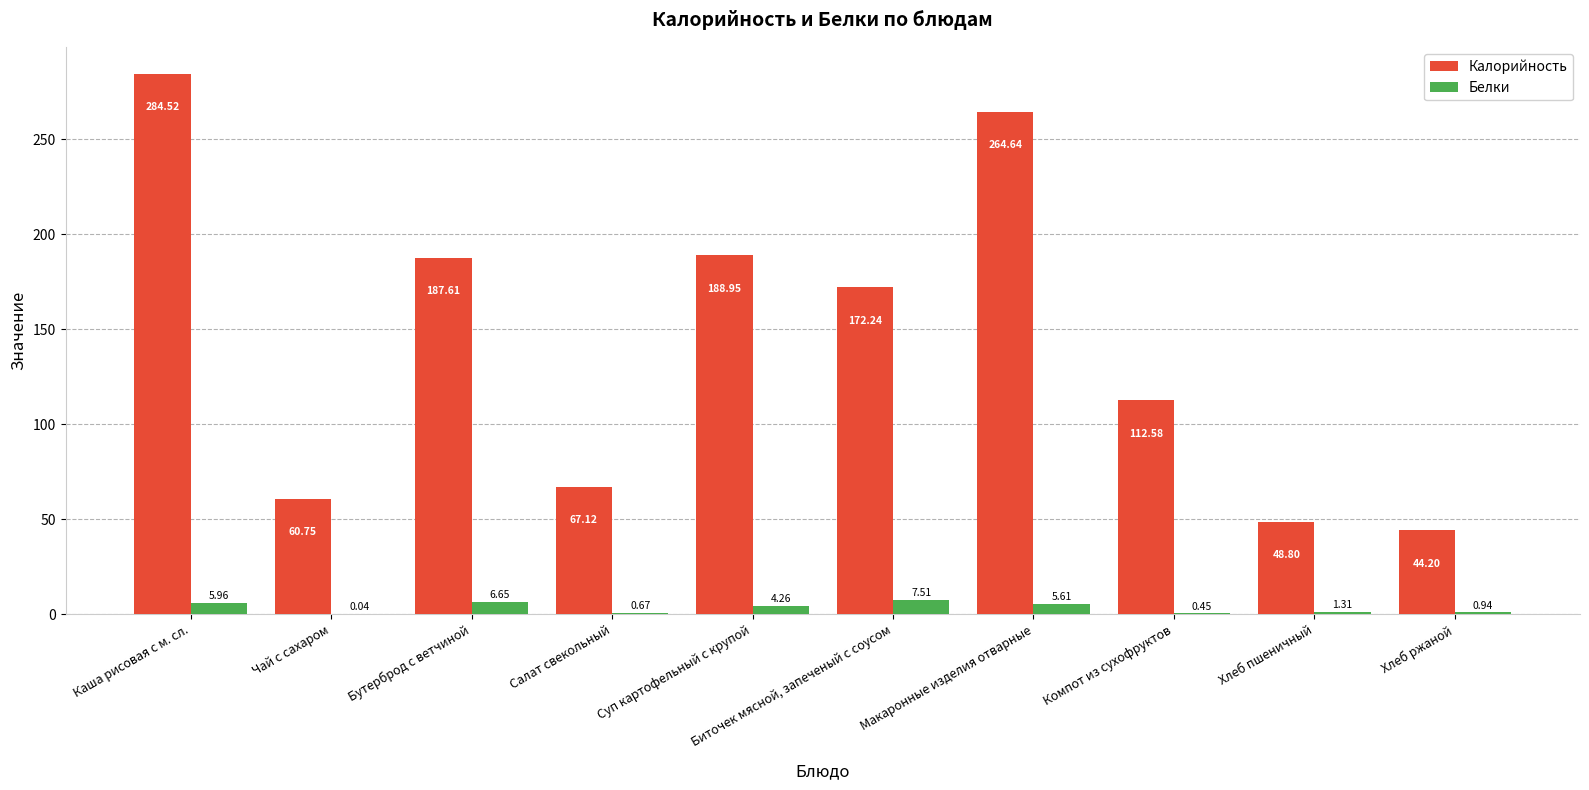

How many groups of bars are there?

10